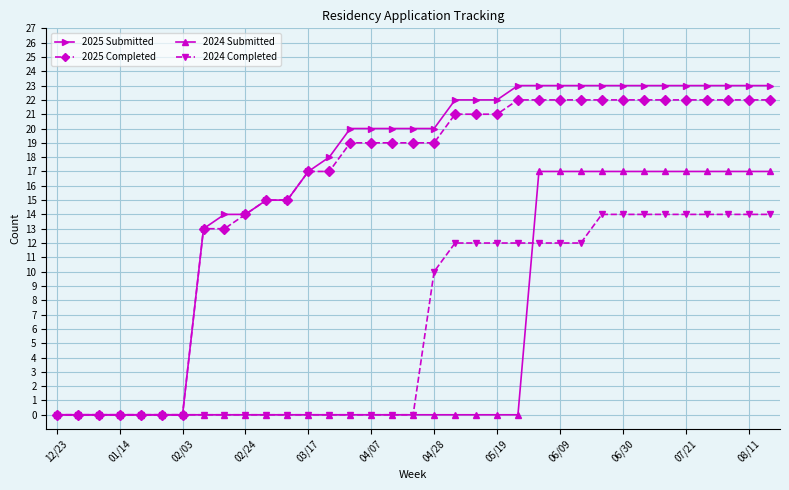

What is the greatest value displayed?

23